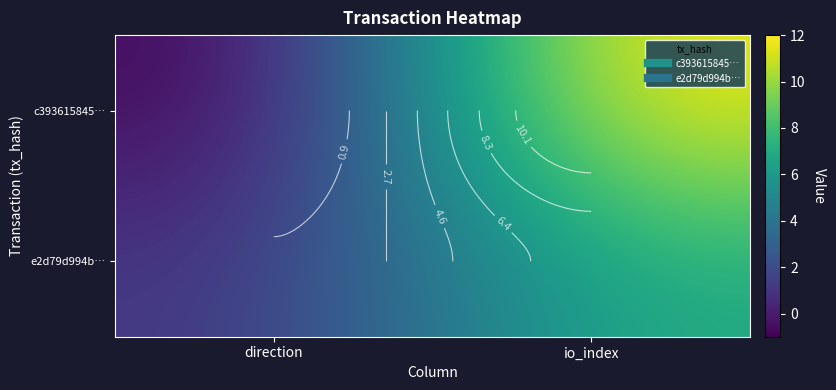

What is the sum of the c393615845… values at direction and io_index?

11